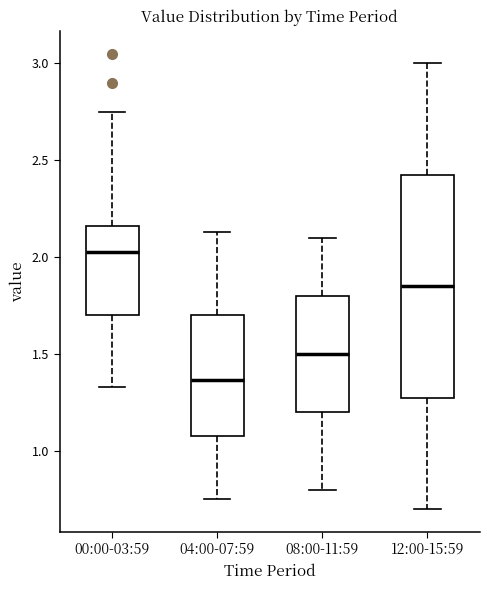

Where is the lower edge of the box for 12:00-15:59 on the y-axis? The values are not printed on the chart, so give them approximately, as read against the axis.

1.30